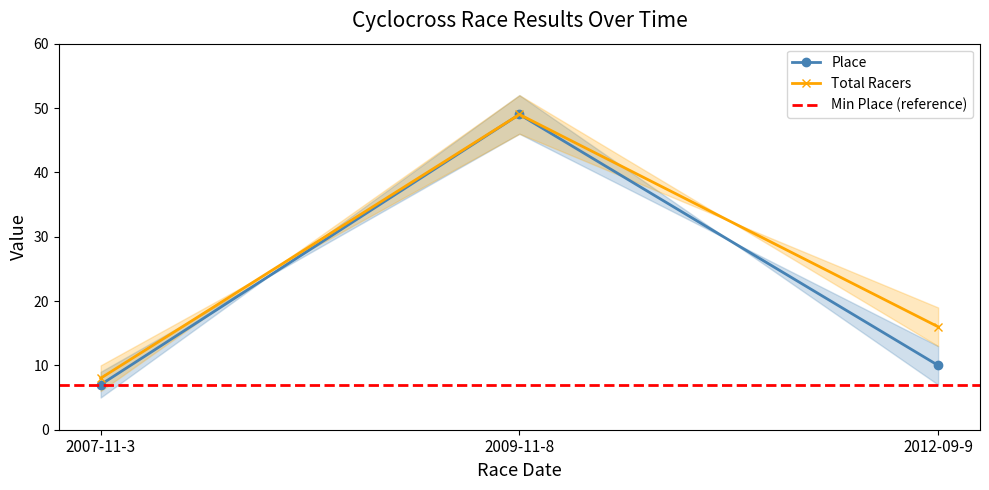

Is this an area chart (filled region under the line)?

No